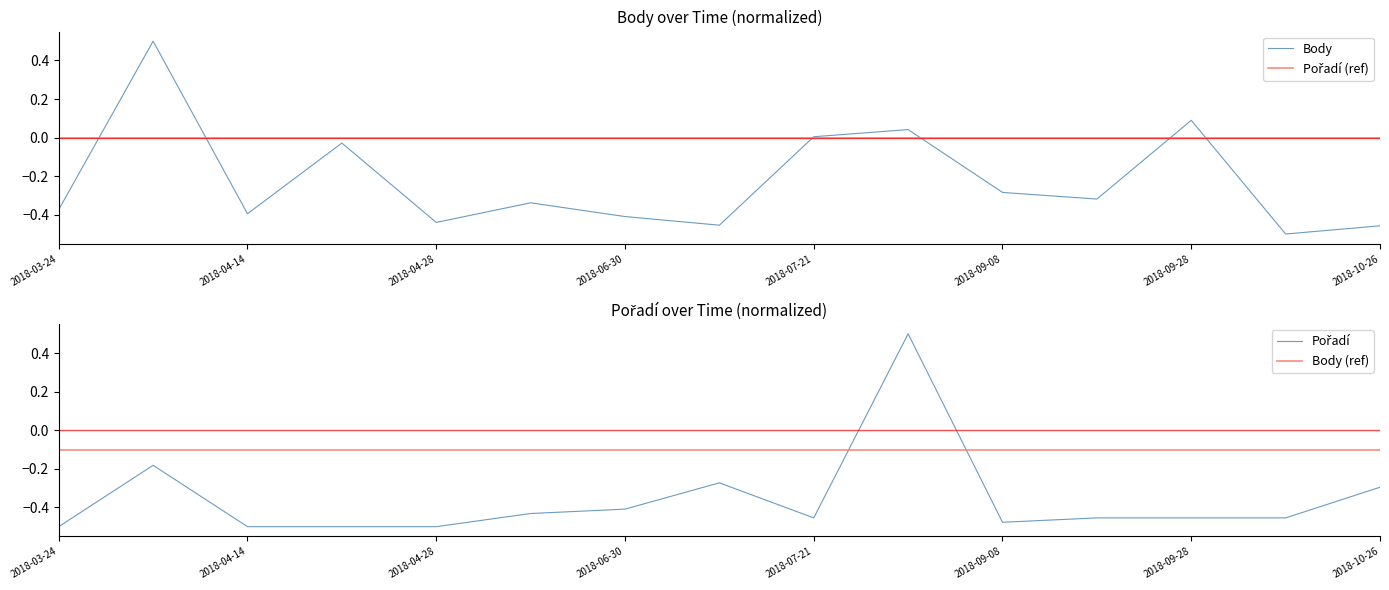

What is the difference between the maximum and minimum values in the Pořadí series?

1.0